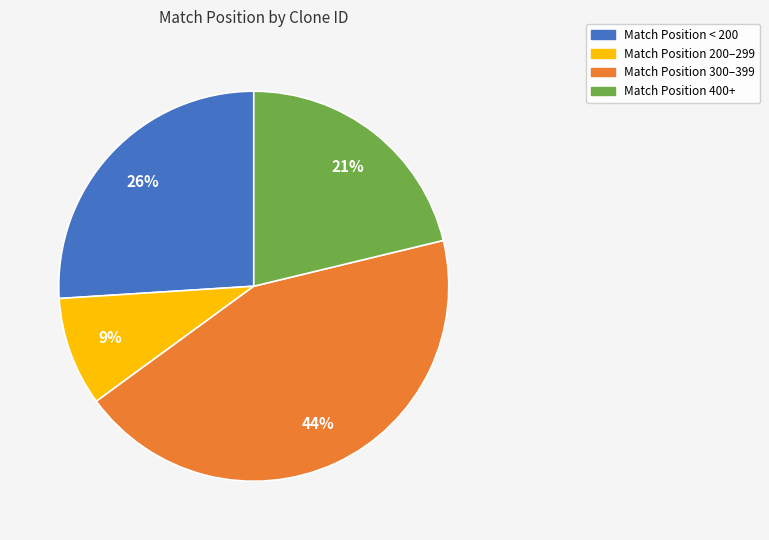

Is there a majority slice in this chart?

No